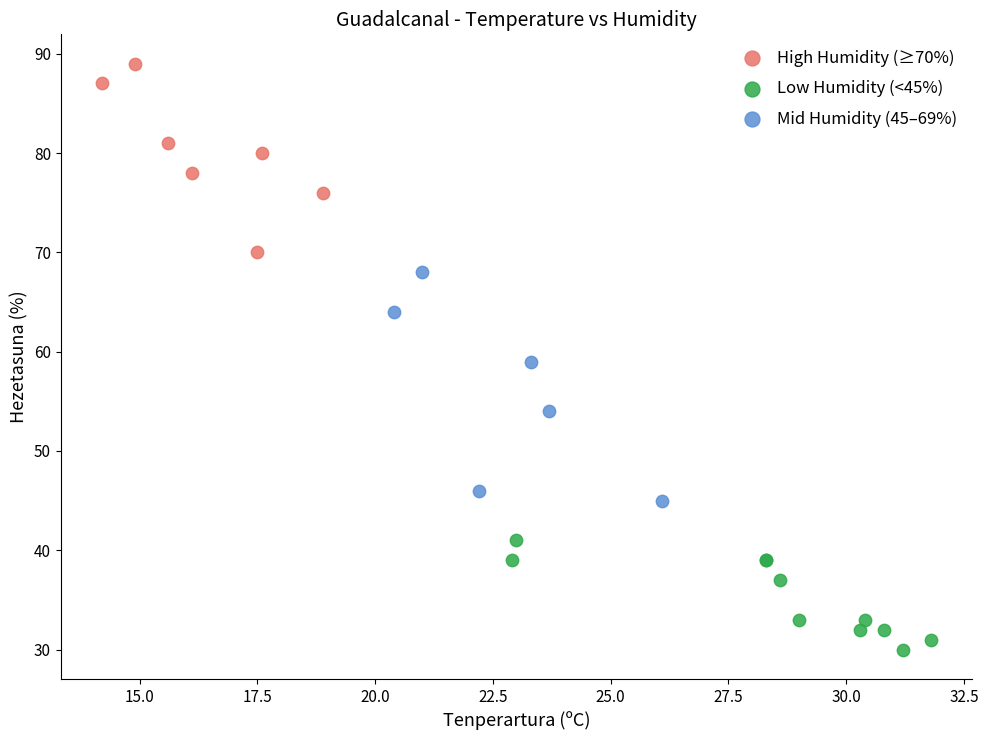

Which series contains the lowest Y value?

Low Humidity (<45%)